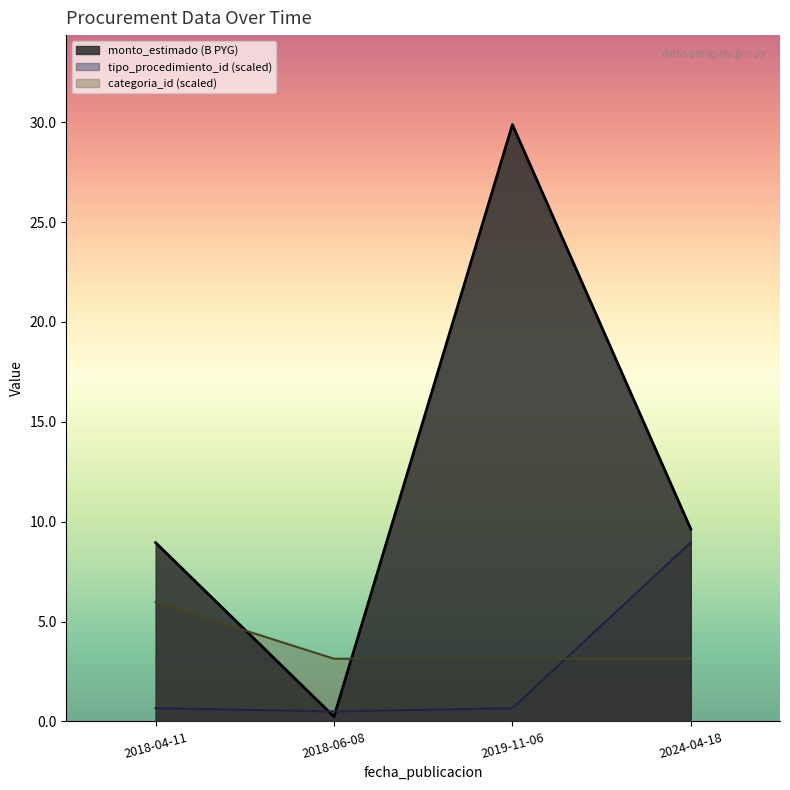

Where do tipo_procedimiento_id and categoria_id first cross each other?

2019-11-06 and 2024-04-18